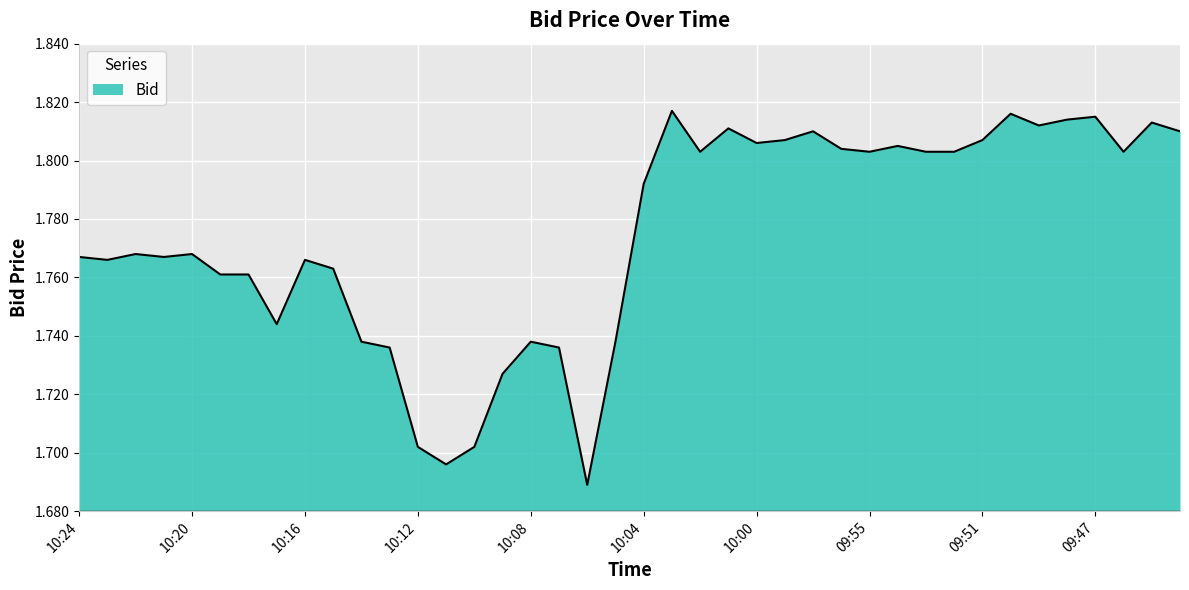

Reading right to left, extract all data points from this chart.

1.8	1.8	1.8	1.8	1.8	1.8	1.8	1.8	1.8	1.8	1.8	1.8	1.8	1.8	1.8	1.8	1.8	1.8	1.8	1.8	1.7	1.7	1.7	1.7	1.7	1.7	1.7	1.7	1.7	1.7	1.8	1.8	1.7	1.8	1.8	1.8	1.8	1.8	1.8	1.8